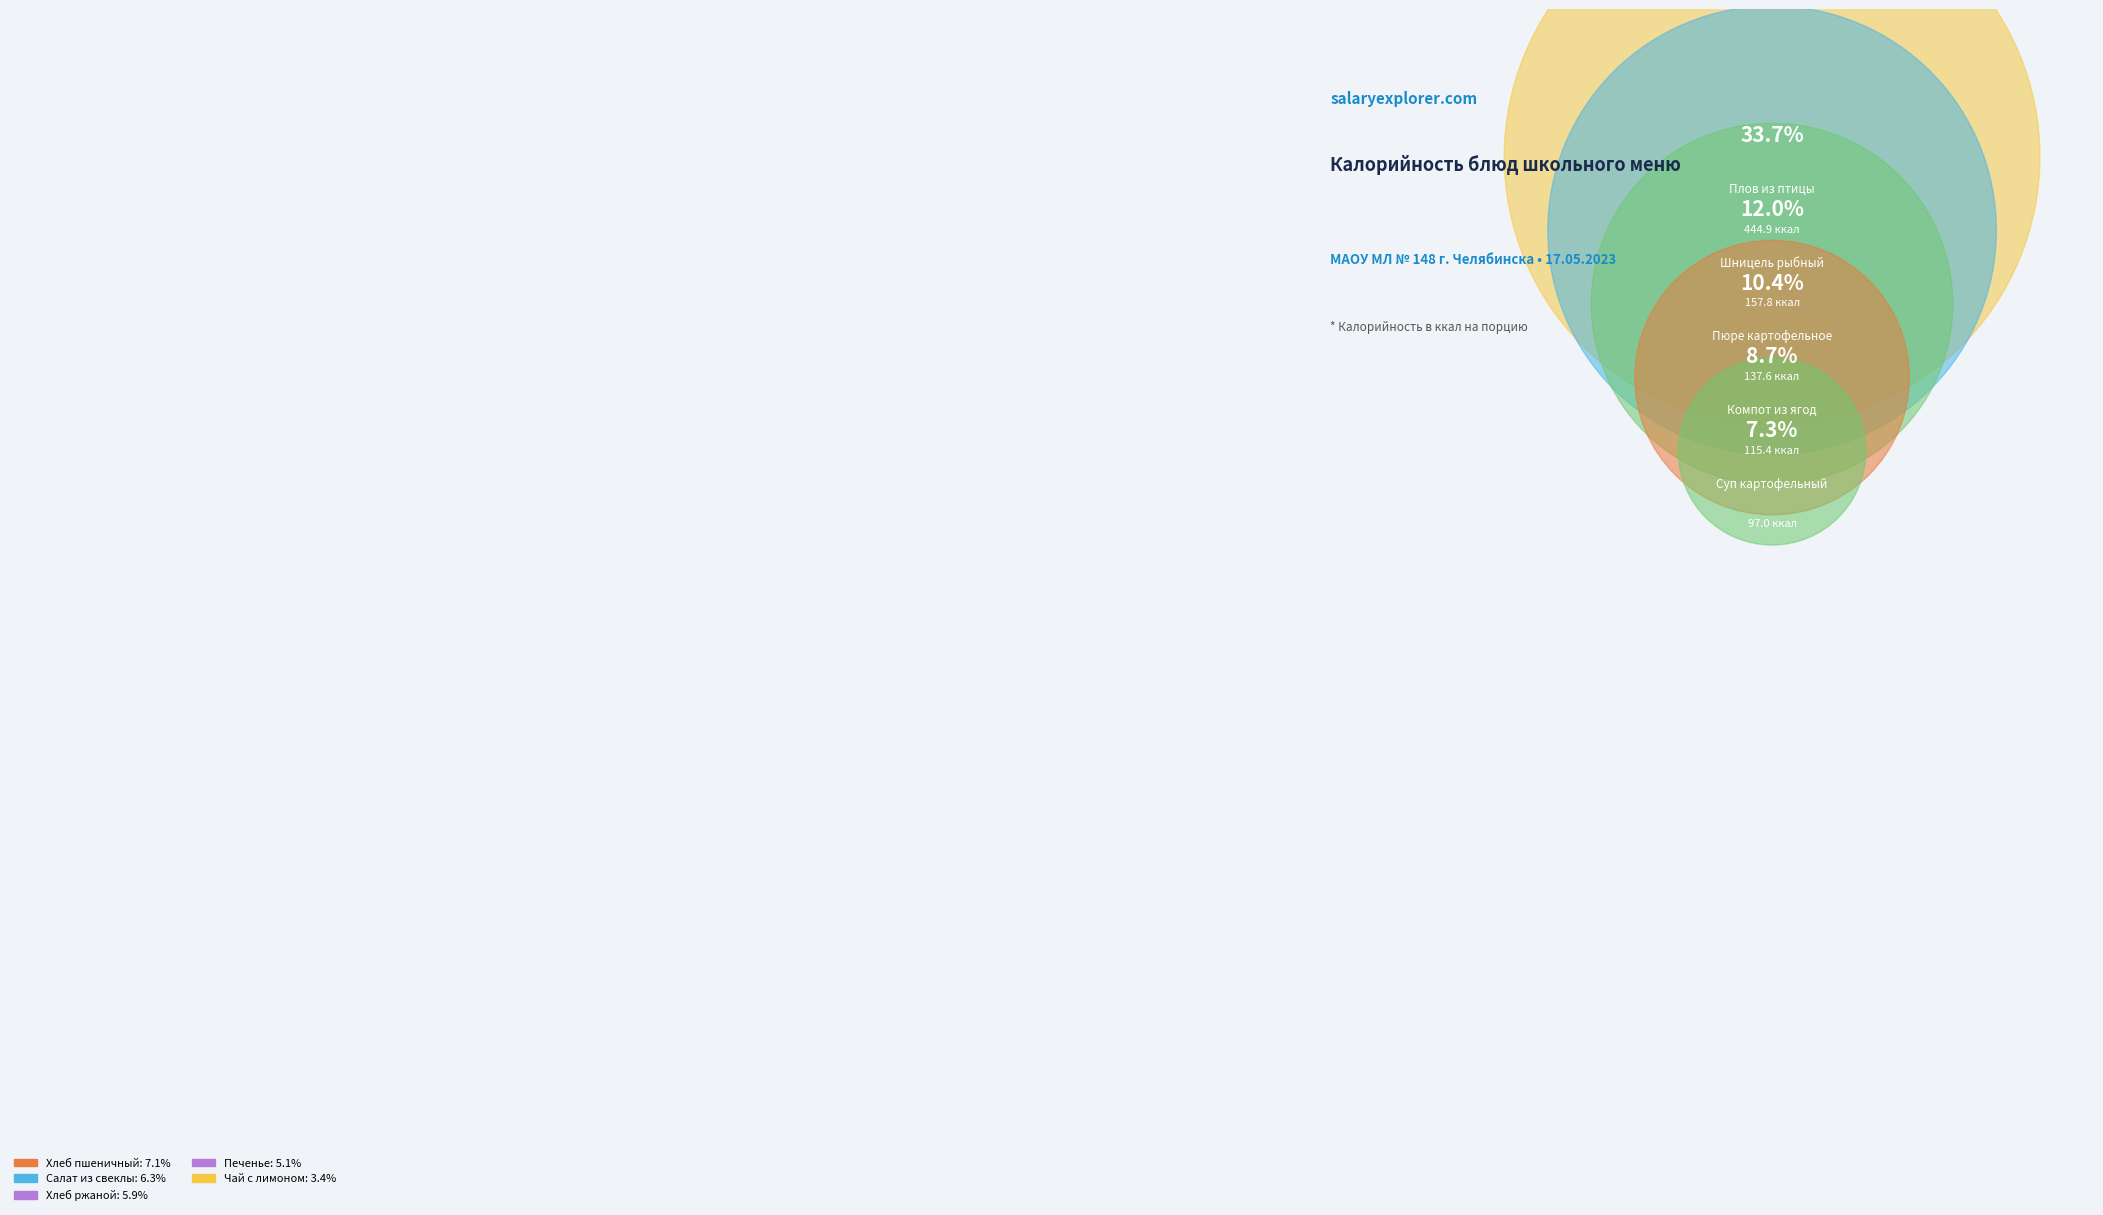

The Суп картофельный slice represents 1% of the pie. True or false?

False